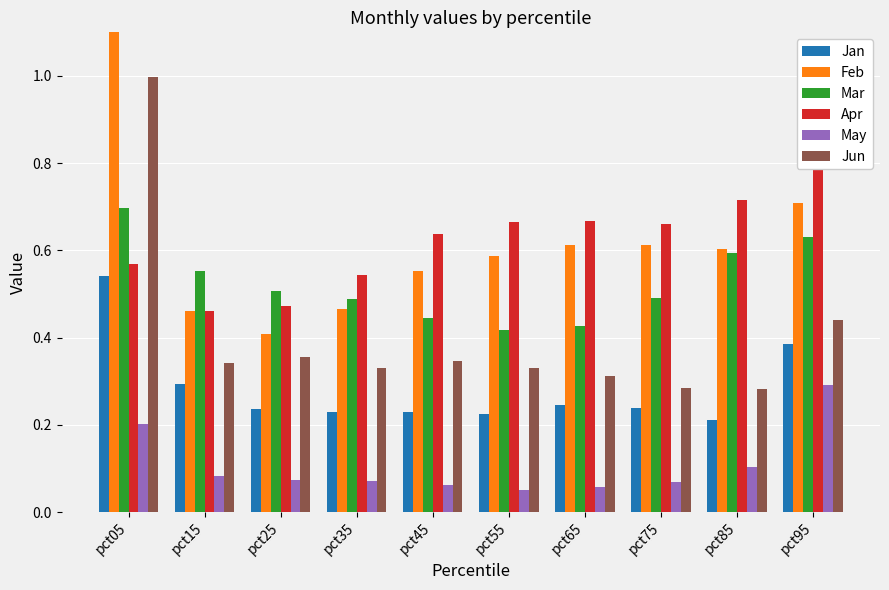

What is the value of the Apr bar at the 2nd from the left?

0.5